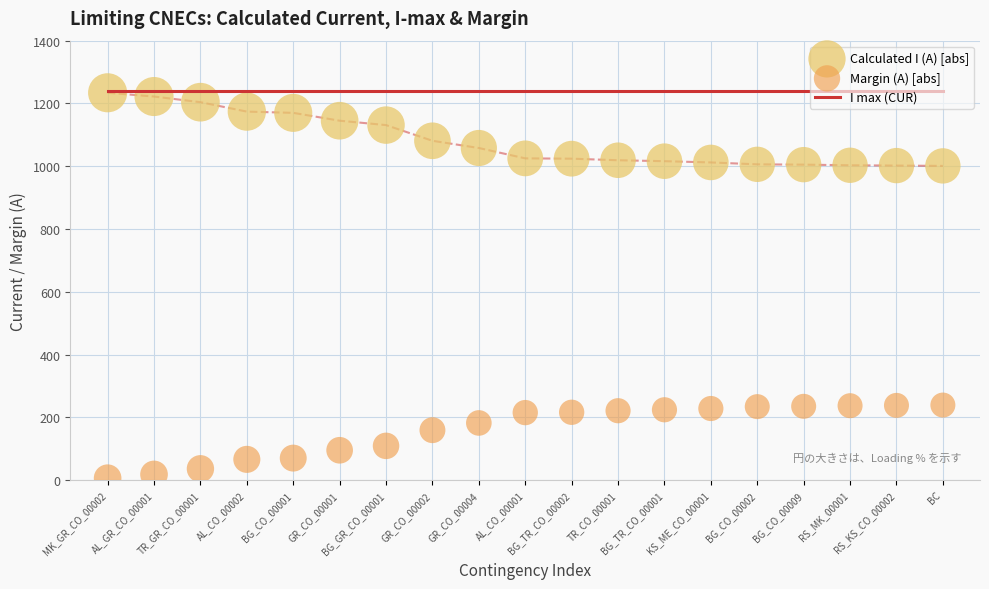

Which series reaches the minimum Y coordinate?

Margin (A) [abs]